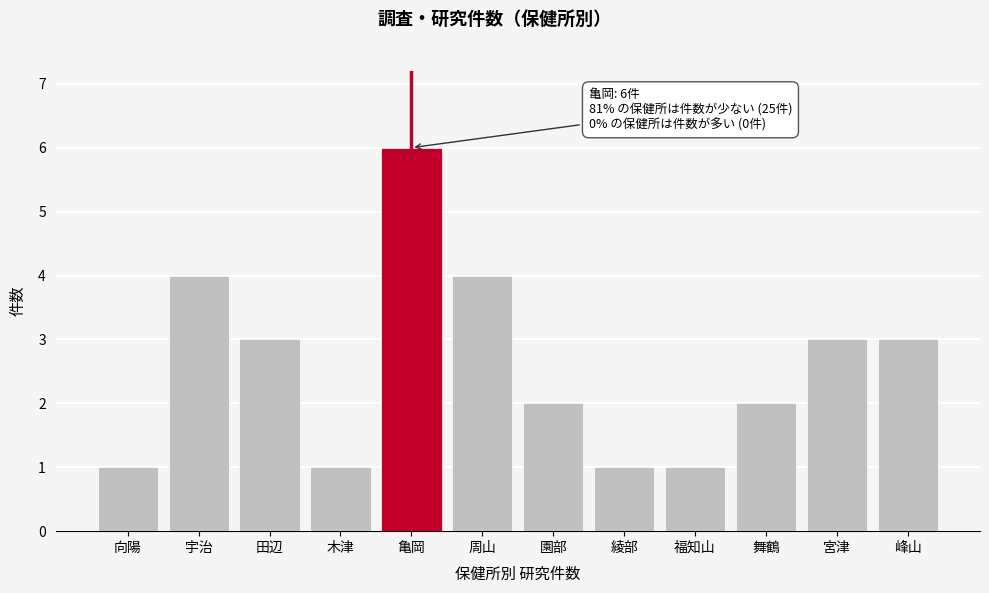

Reading right to left, transcribe all the data shown in this chart.

3	3	2	1	1	2	4	6	1	3	4	1